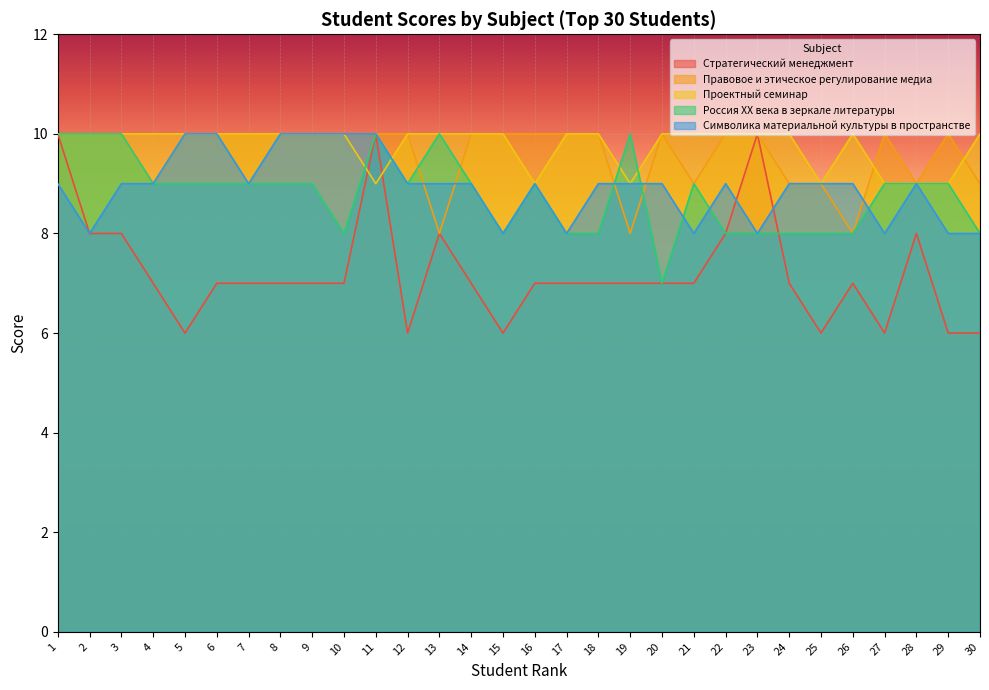

Rank the series by their maximum value, from lowest to highest.

Стратегический менеджмент, Правовое и этическое регулирование медиа, Проектный семинар, Россия ХХ века в зеркале литературы, Символика материальной культуры в пространстве